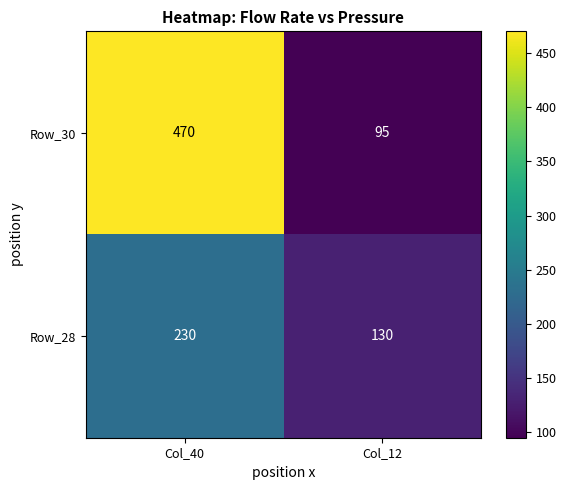

What is the difference between the maximum and minimum values in the Row_28 series?

100